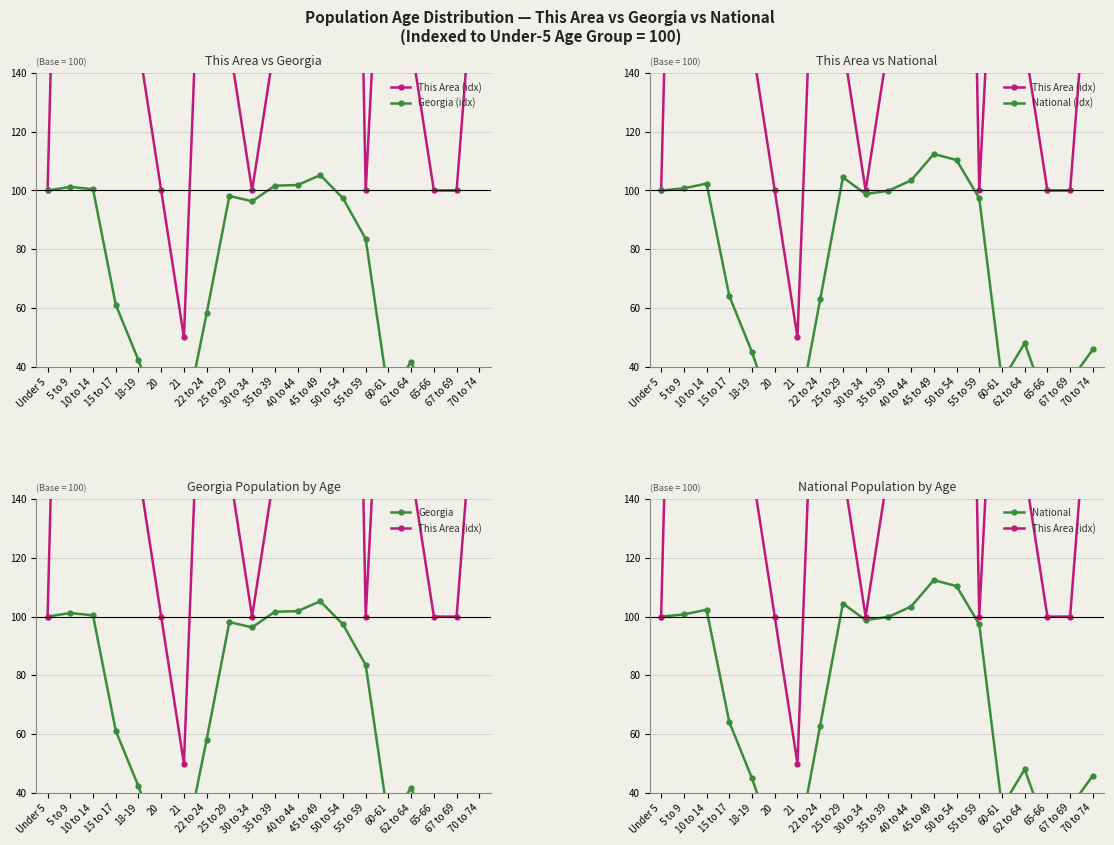

What is the average value of the National (idx) series?

71.8